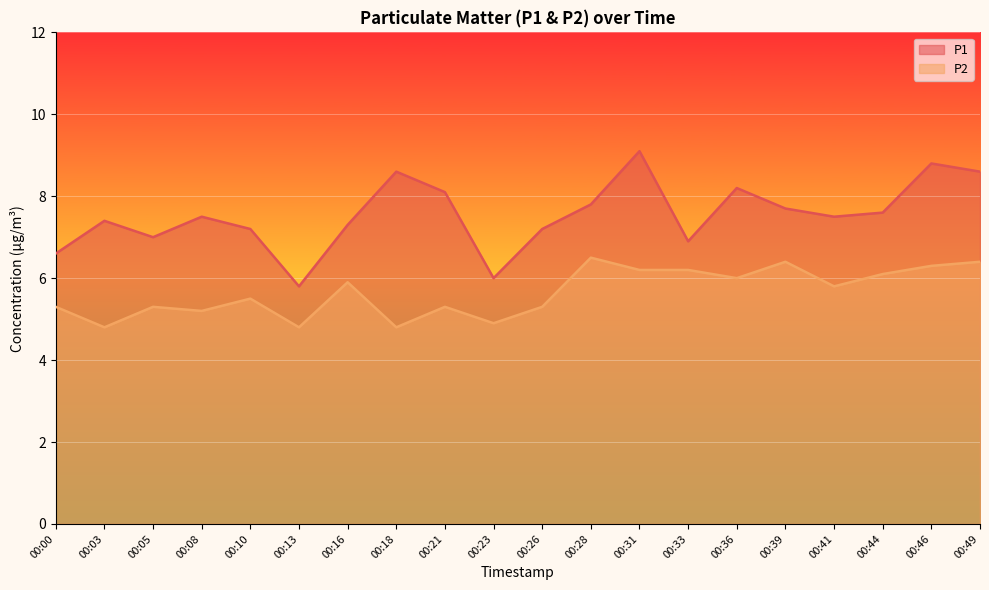

Rank the series by their average value, from highest to lowest.

P1, P2